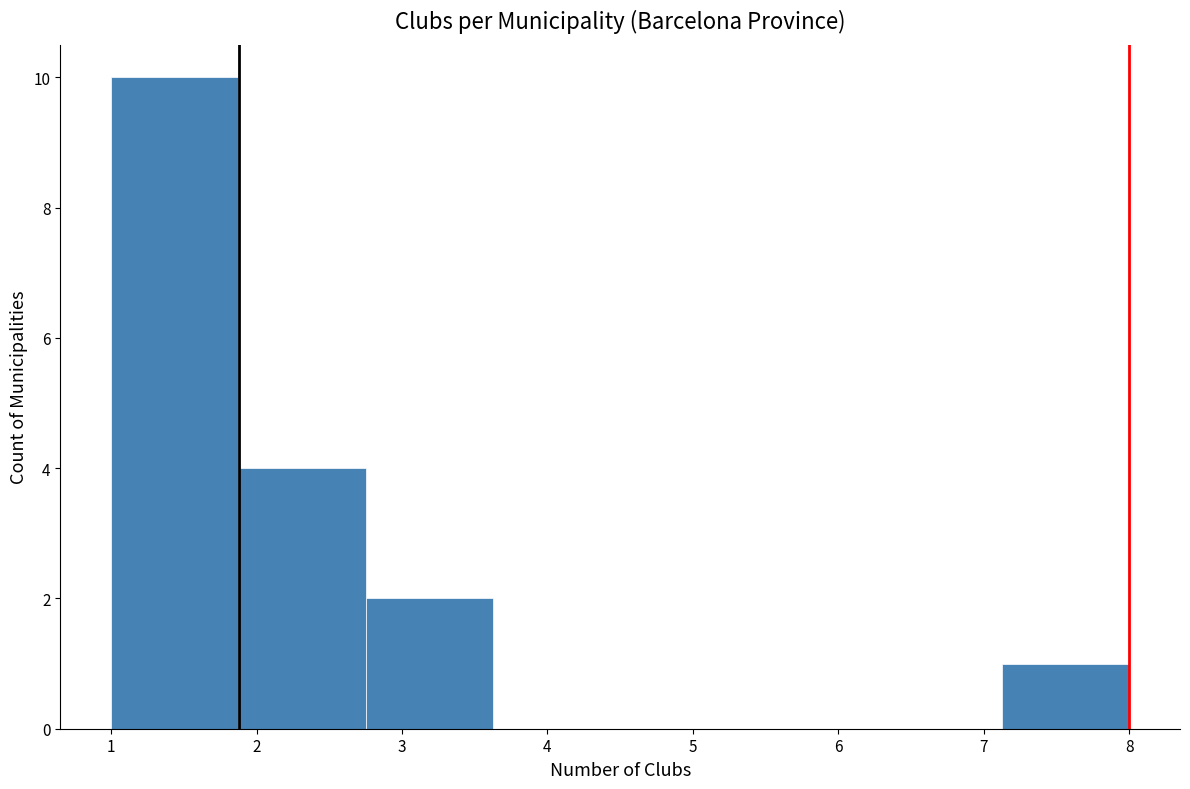

Reading left to right, list every bar in this chart as the range it spans on the x-axis followed by its height. Neither the bar edges nor the heights are printed on the chart, so give them approximately, as read against the axes.

1.0 to 1.9: 10
1.9 to 2.8: 4
2.8 to 3.6: 2
3.6 to 4.5: 0
4.5 to 5.4: 0
5.4 to 6.3: 0
6.3 to 7.1: 0
7.1 to 8.0: 1